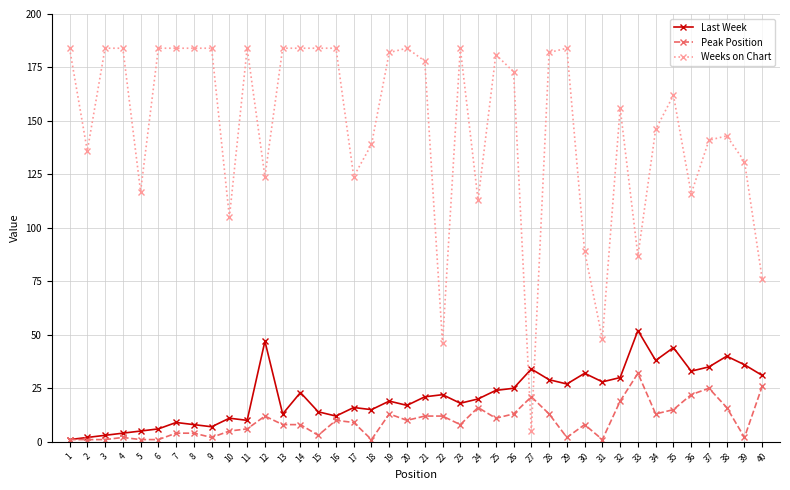

The value of Weeks on Chart at 37 is 43. True or false?

False